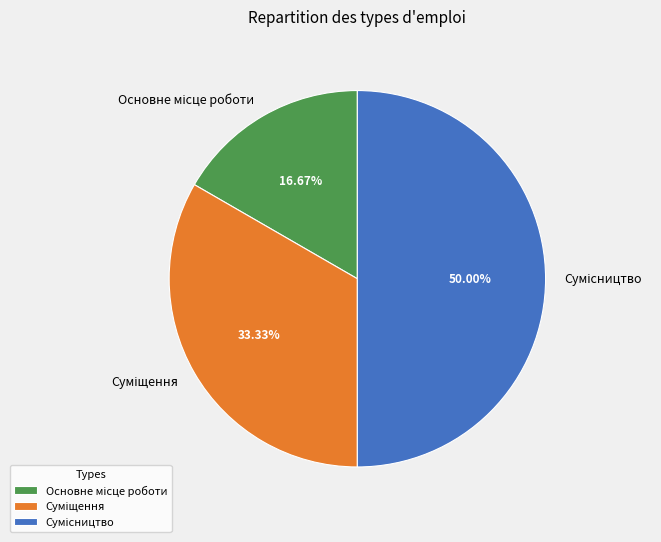

To the nearest percent, what is the combined percentage of Сумісництво and Основне місце роботи?

67%